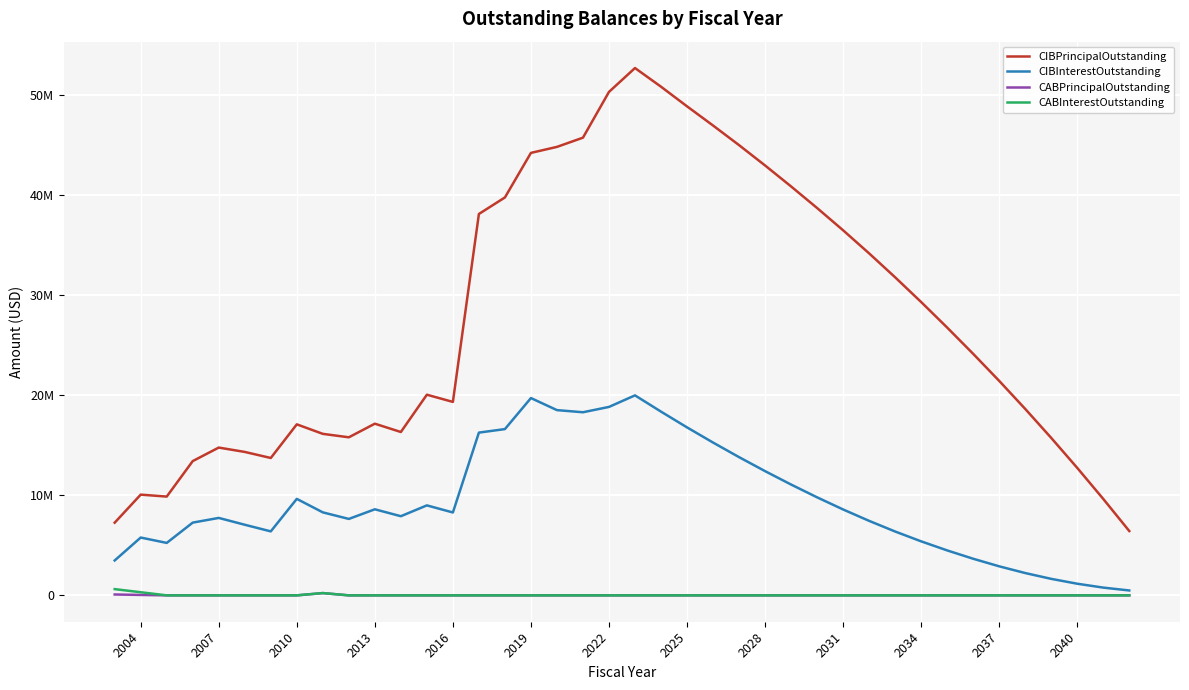

Is this an area chart (filled region under the line)?

No